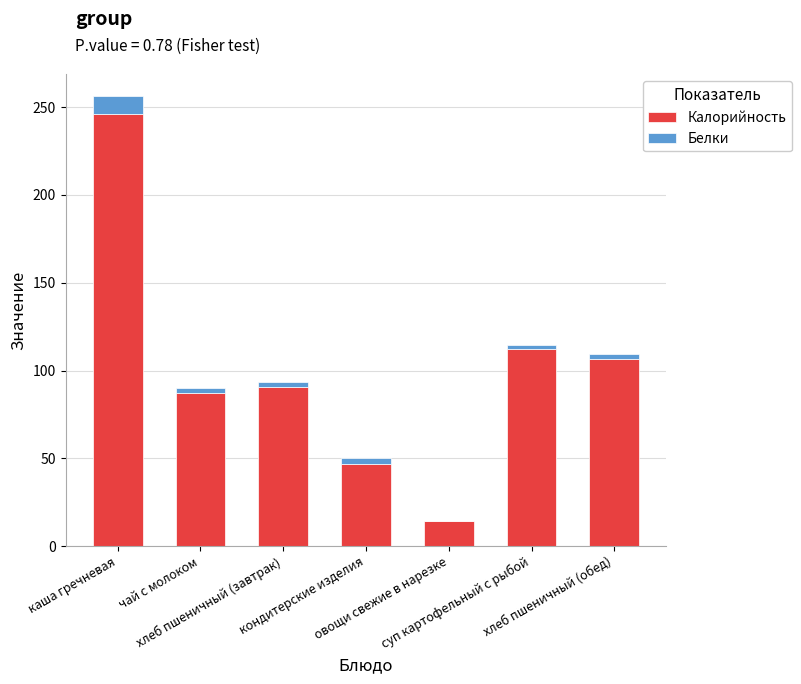

What is the maximum value for Калорийность?

246.2